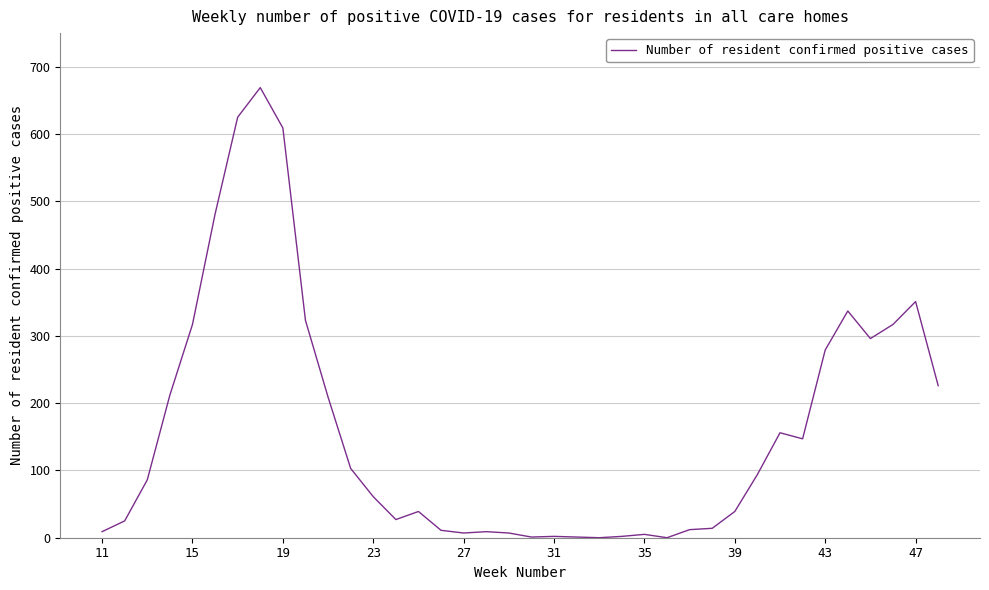

What is the greatest value displayed?

669